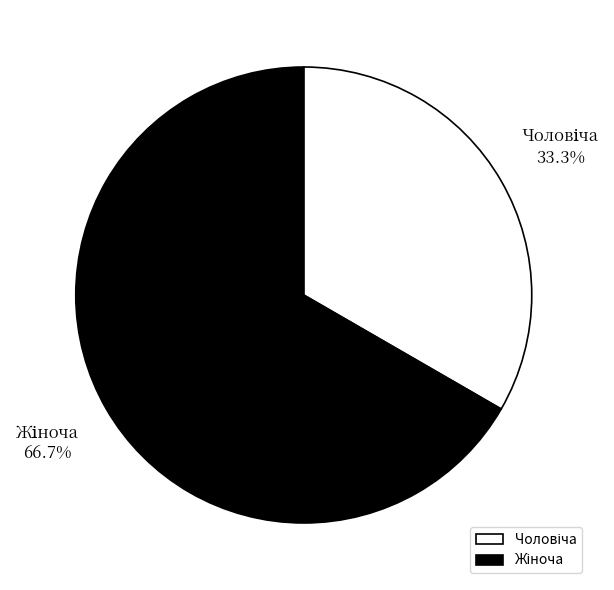

Does any single category account for the majority?

Yes